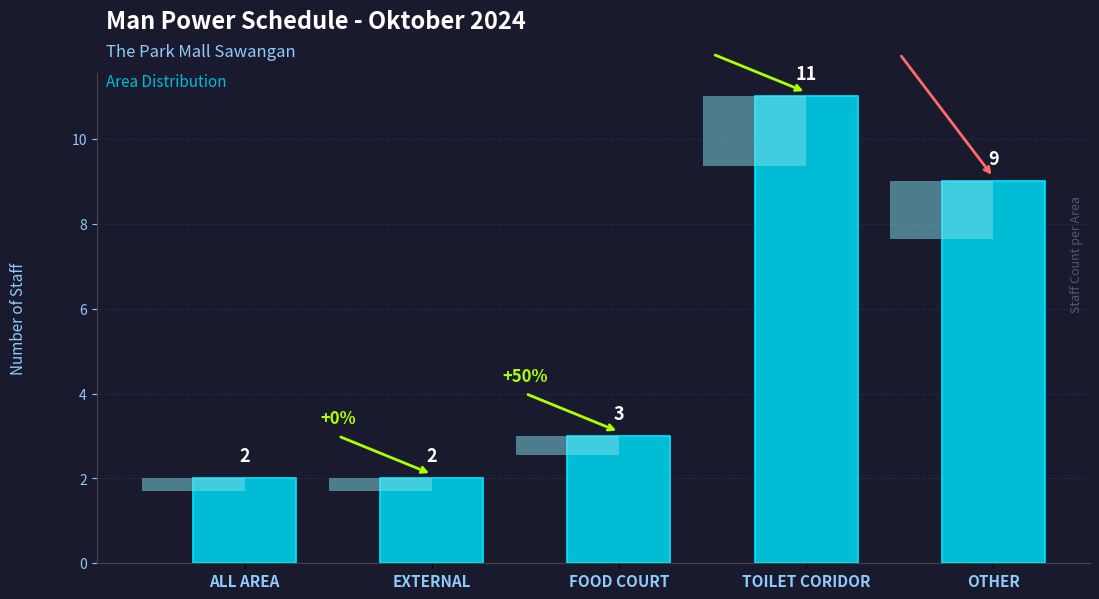

Between OTHER and FOOD COURT, which is larger?

OTHER